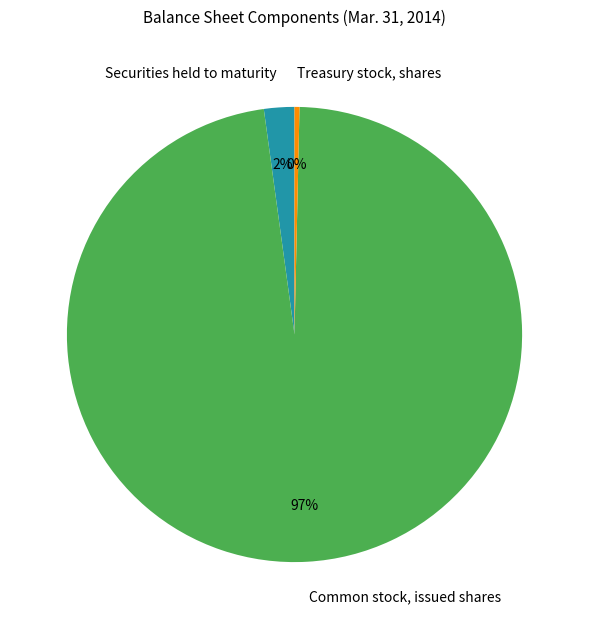

Rank the categories by value from highest to lowest.

Common stock, issued shares, Securities held to maturity, Treasury stock, shares